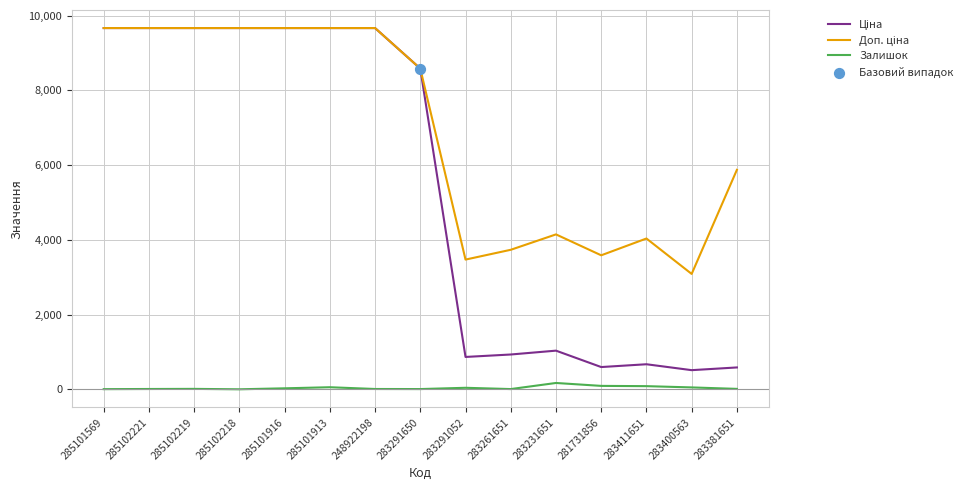

The Залишок series shows 29.0 at 285101916. True or false?

True